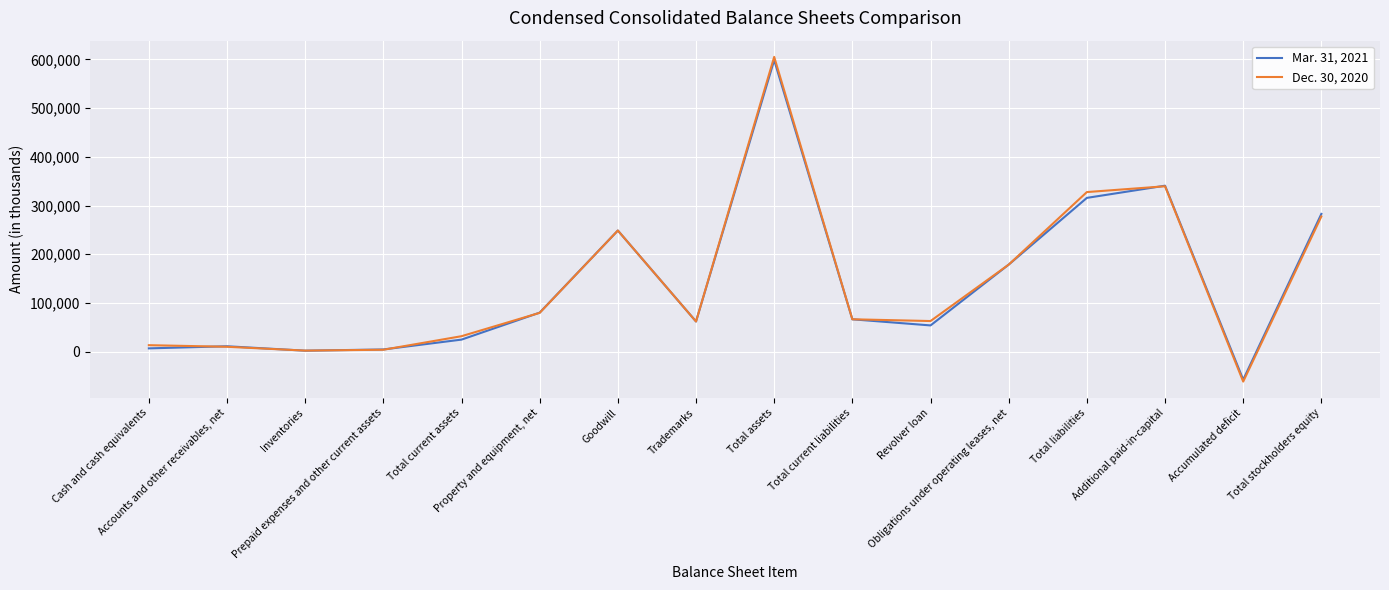

What is the sum of the Mar. 31, 2021 values at Total current liabilities and Total liabilities?

382077